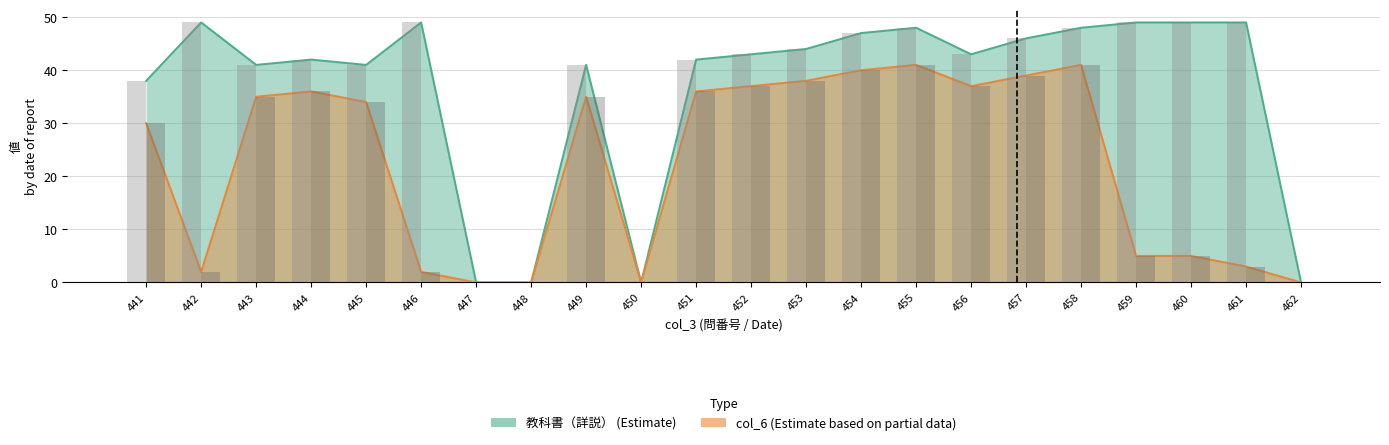

Which label corresponds to the smallest value in the chart?

447